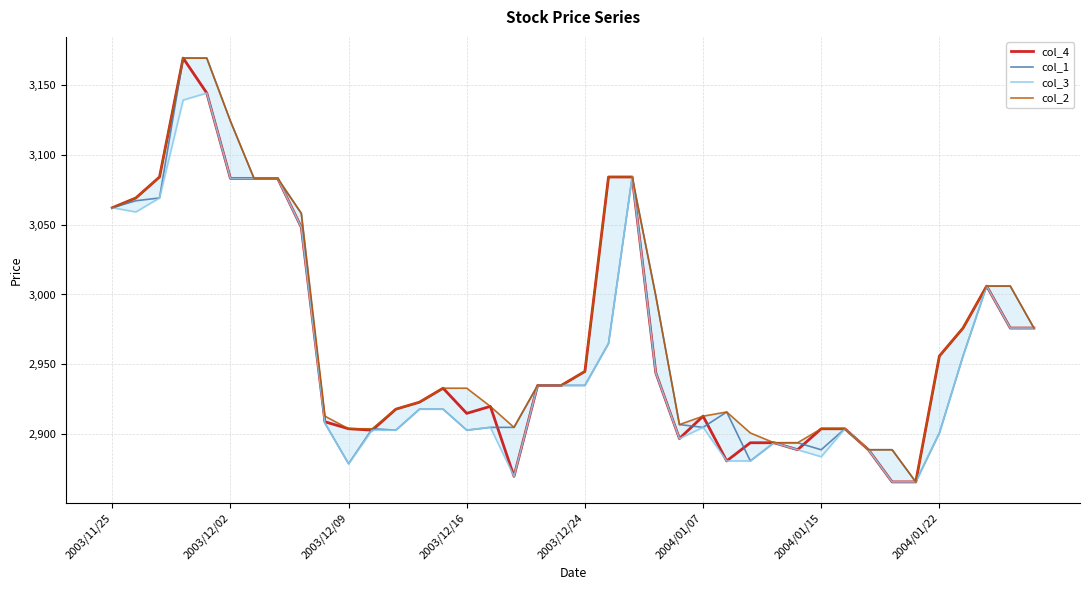

What are all the series names shown in the legend?

col_4, col_1, col_3, col_2